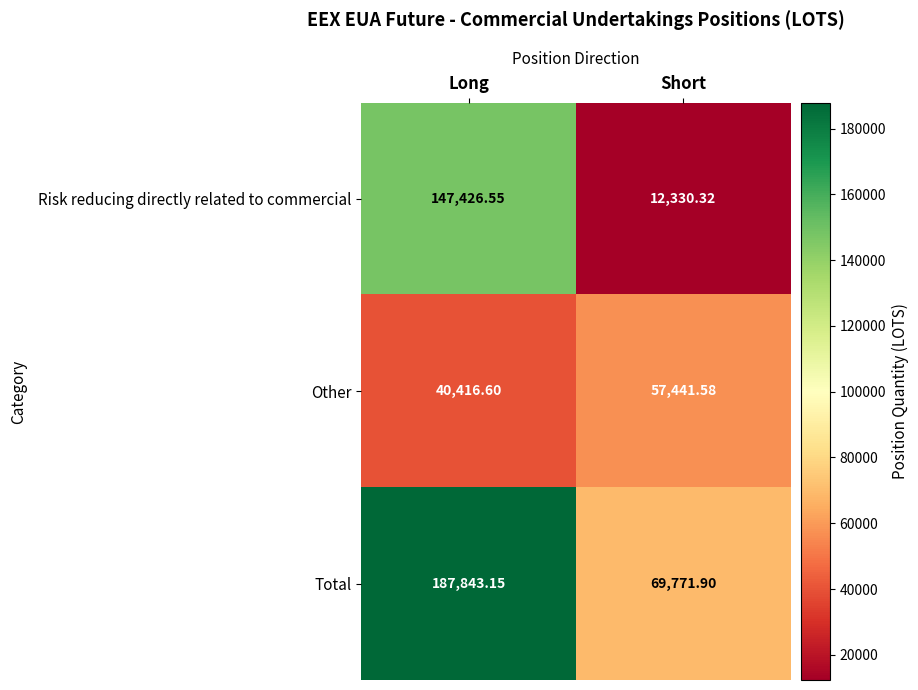

Rank the series by their maximum value, from lowest to highest.

Other, Risk reducing directly related to commercial, Total